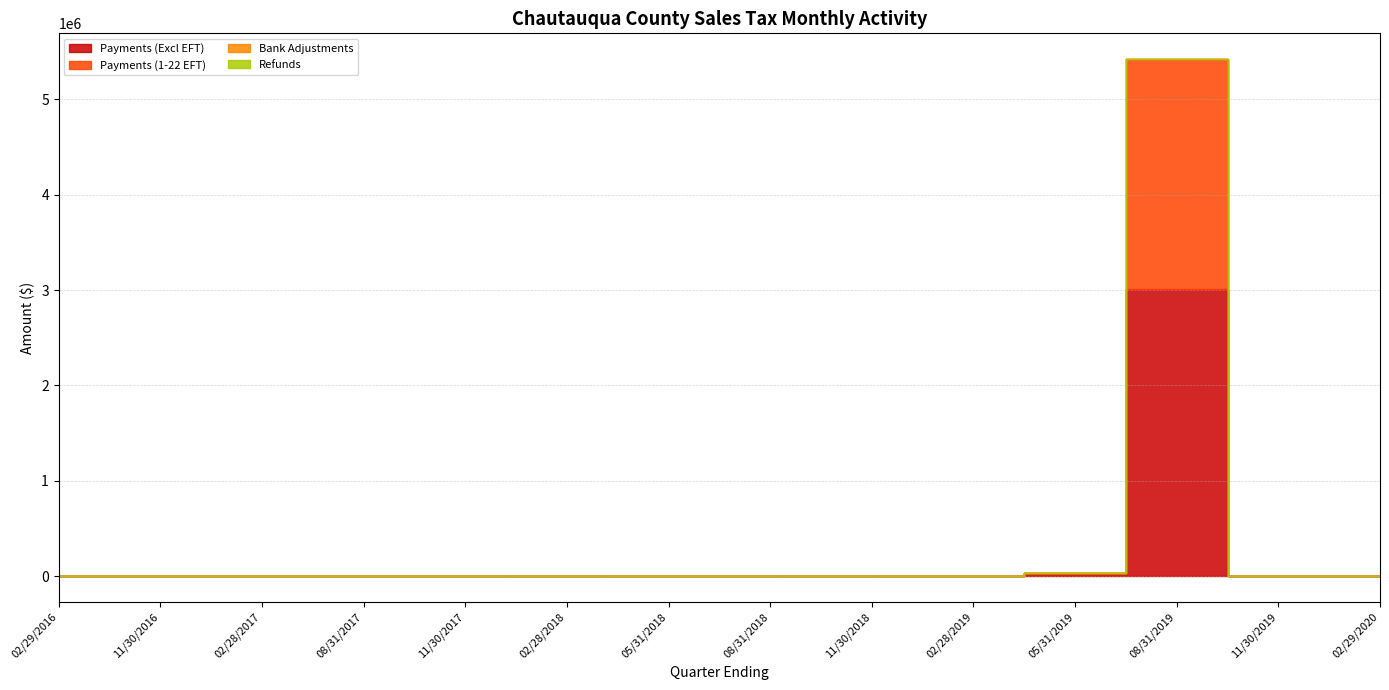

Is it true that Refunds equals -229.3 at 02/28/2019?

False